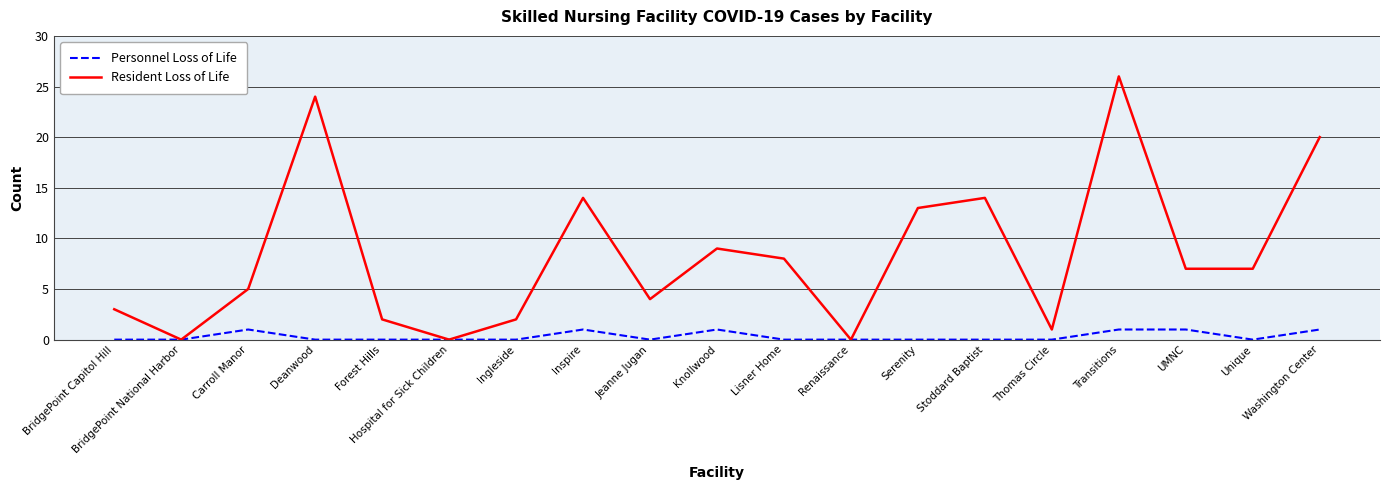

Does the chart have visible grid lines?

Yes